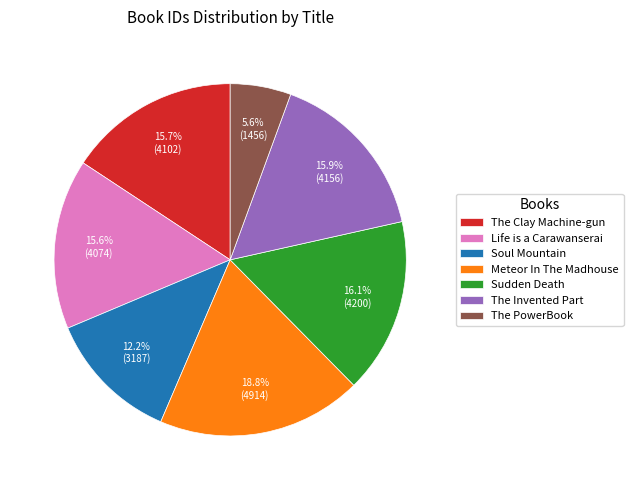

What is the smallest slice in the pie chart?

The PowerBook